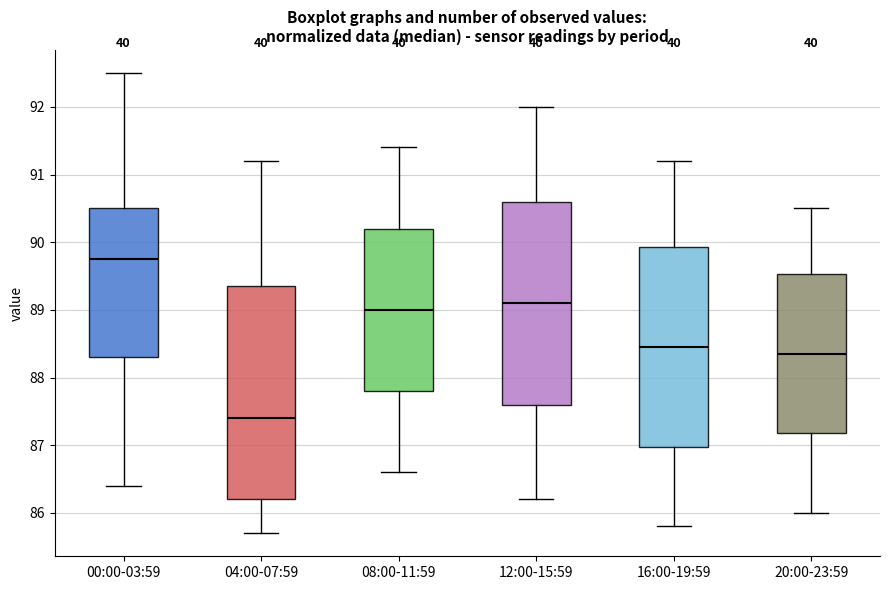

Which box is the tallest, from its lower edge to its upper edge?

04:00-07:59